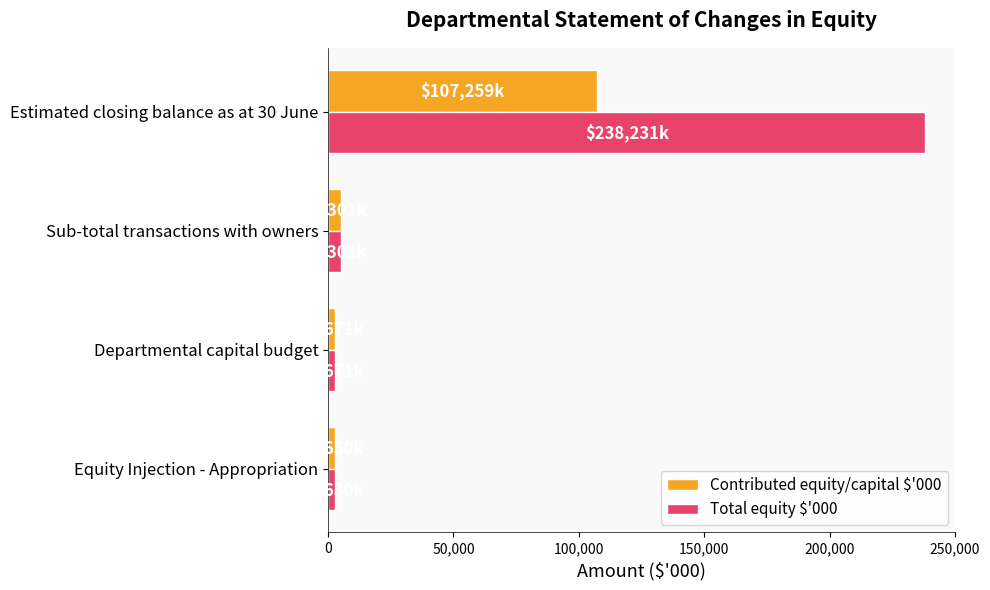

Which series has the widest spread of values?

Total equity $'000